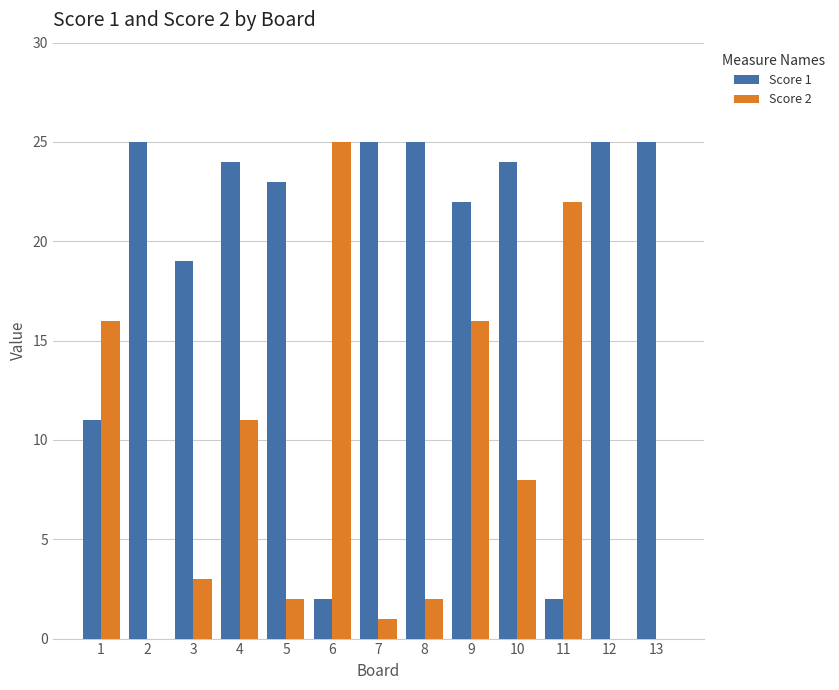

Which series changed the most between 4 and 7?

Score 2